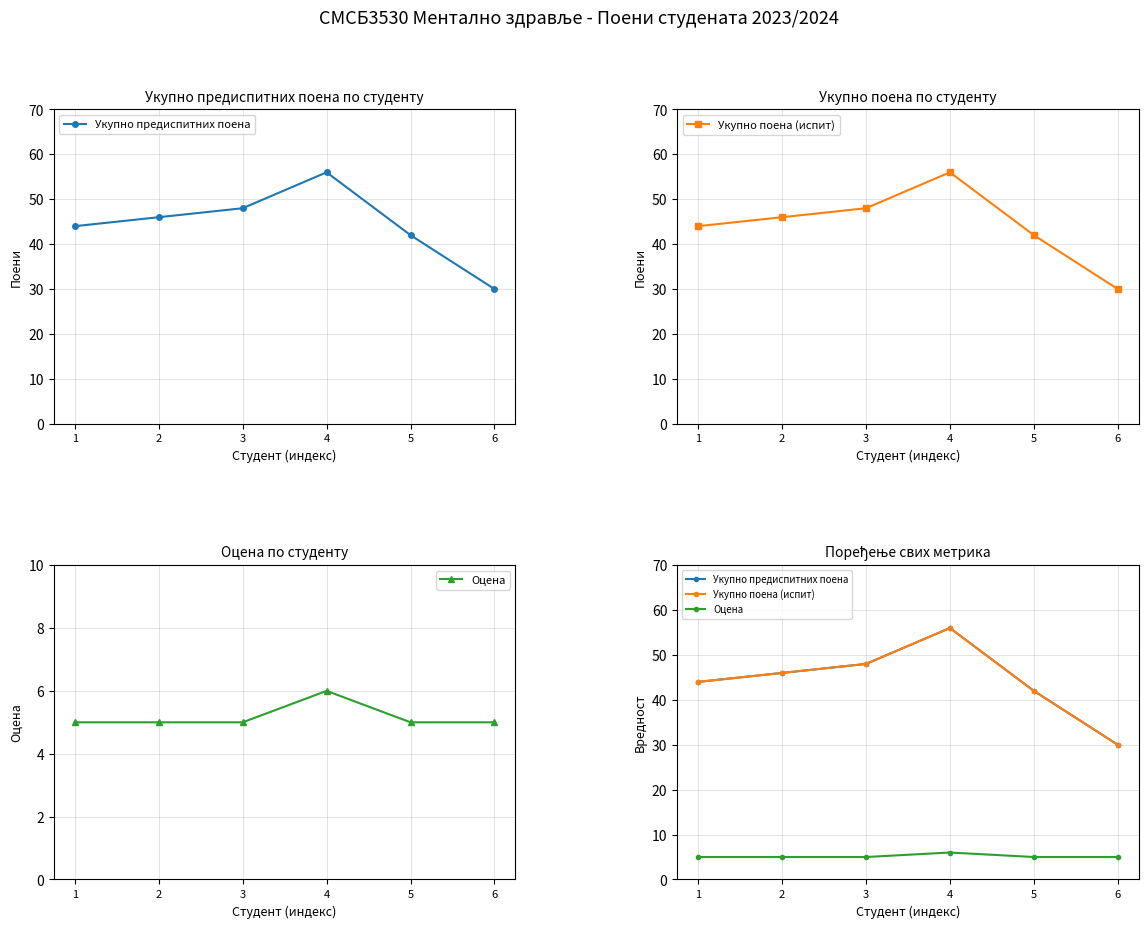

Which has a higher value, 2 or 1?

2